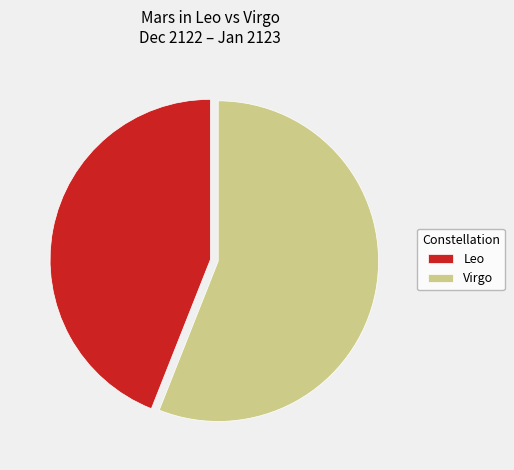

Count the number of slices in the pie.

2